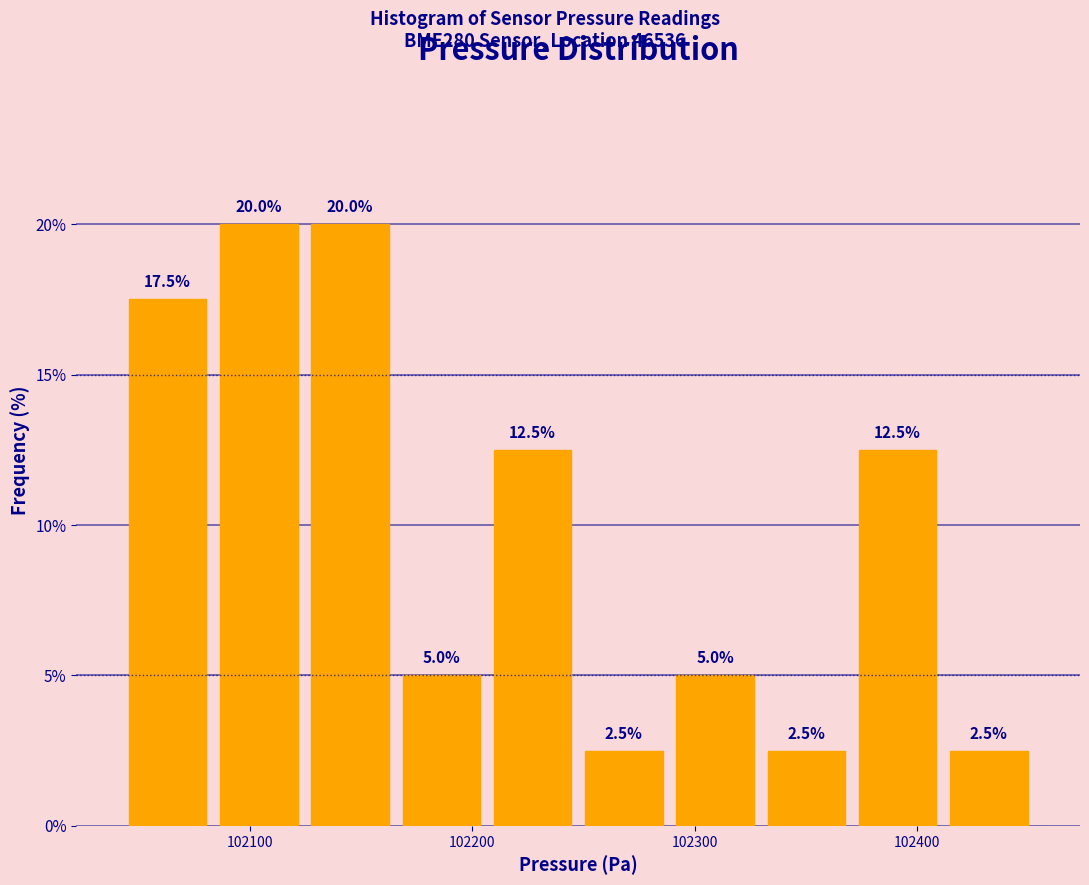

How tall is the bar that spans 102330 to 102370 on the x-axis? The bar edges are not printed on the chart, so give them approximately, as read against the axis.

2.5